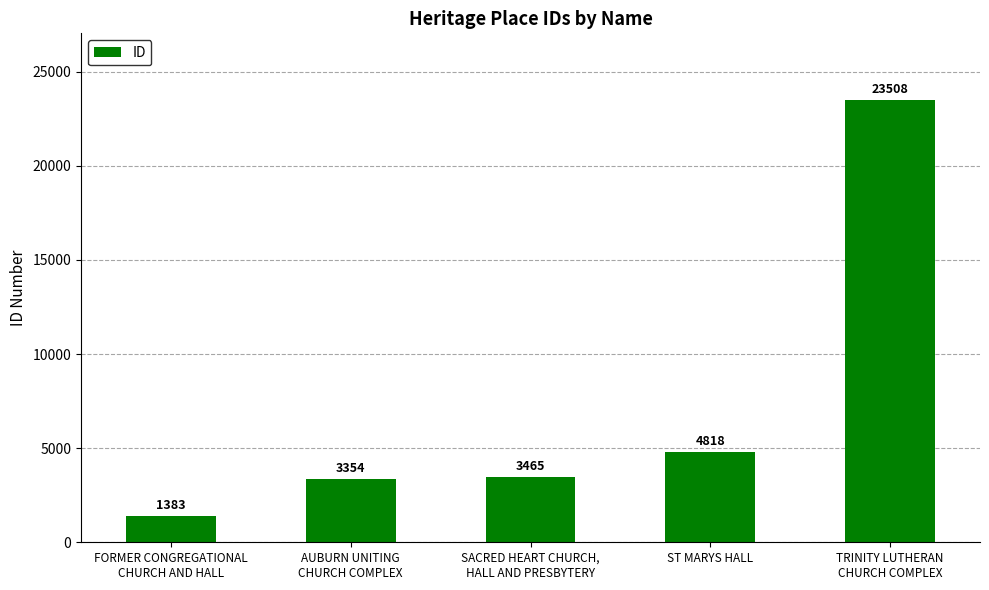

What is the change in value from FORMER CONGREGATIONAL
CHURCH AND HALL to SACRED HEART CHURCH,
HALL AND PRESBYTERY?

+2082